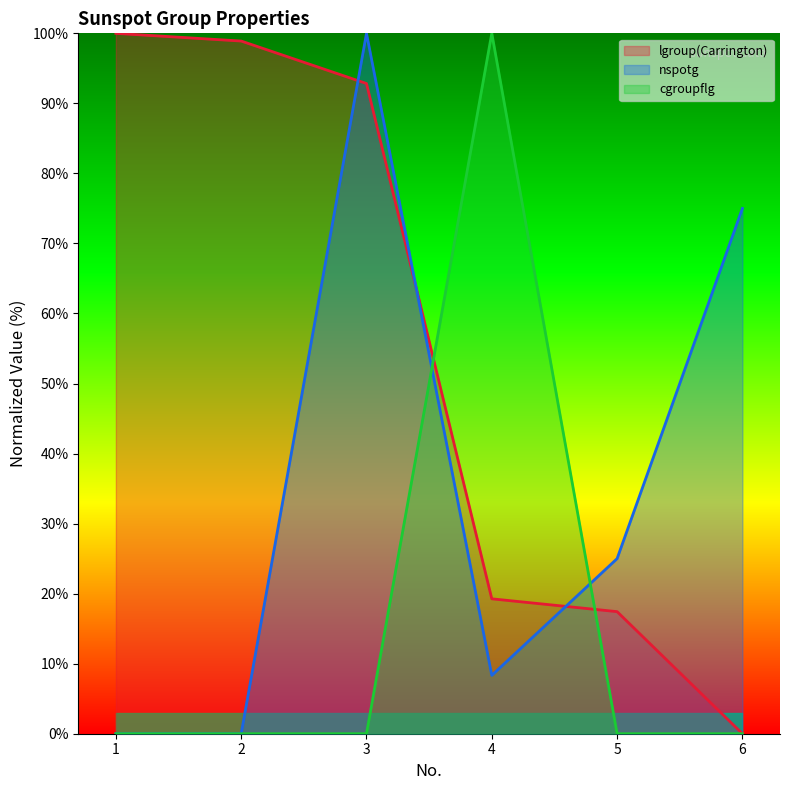

True or false: cgroupflg has a value of 0.0 at 1.

True